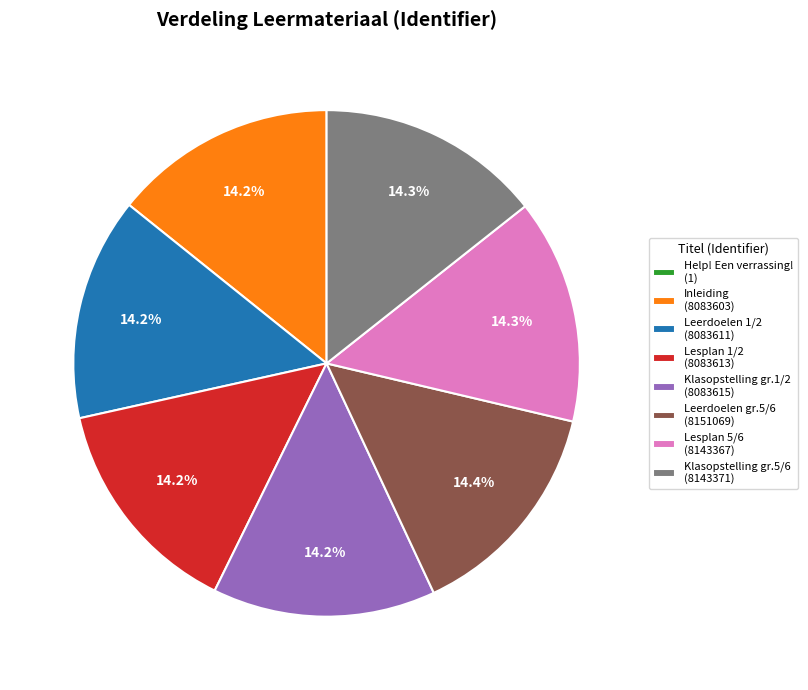

Is Lesplan 5/6 (8143367) the majority of the pie?

No